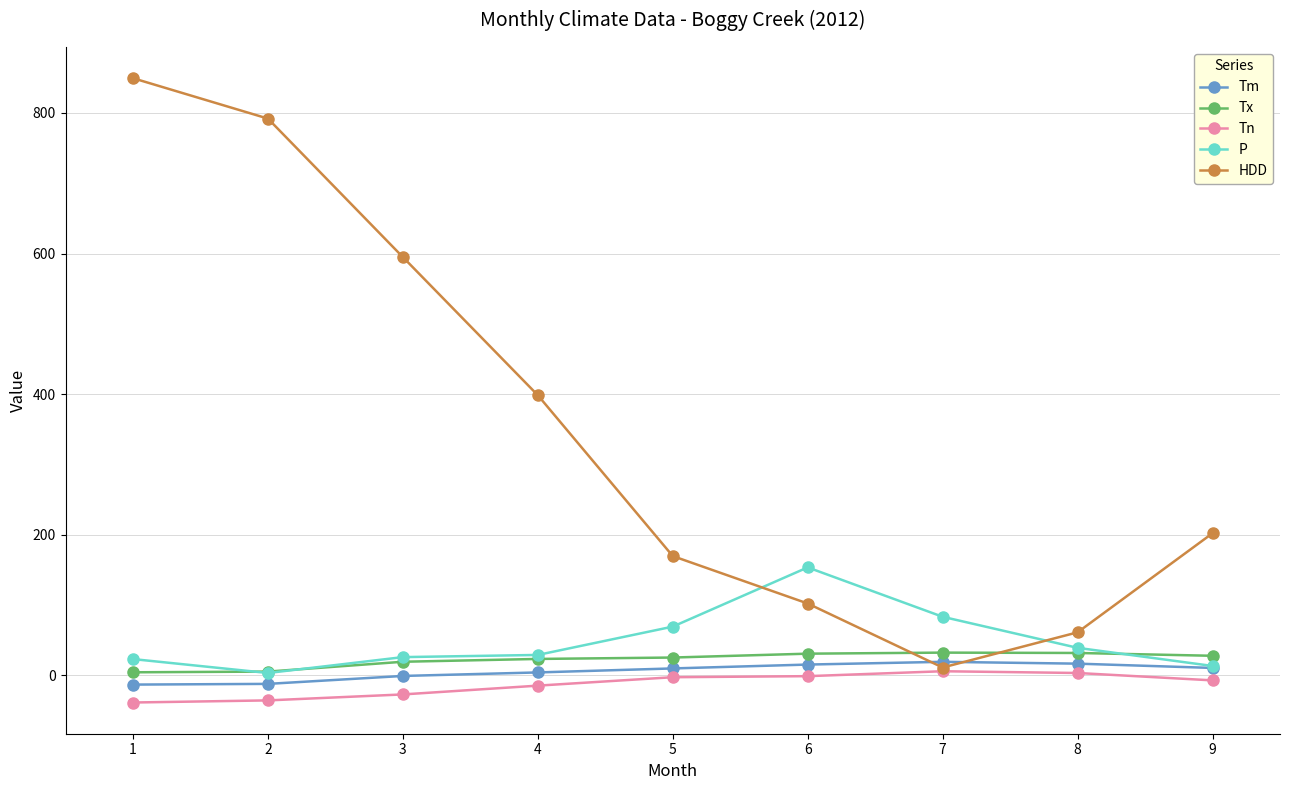

True or false: Tm and Tx intersect in this chart.

False